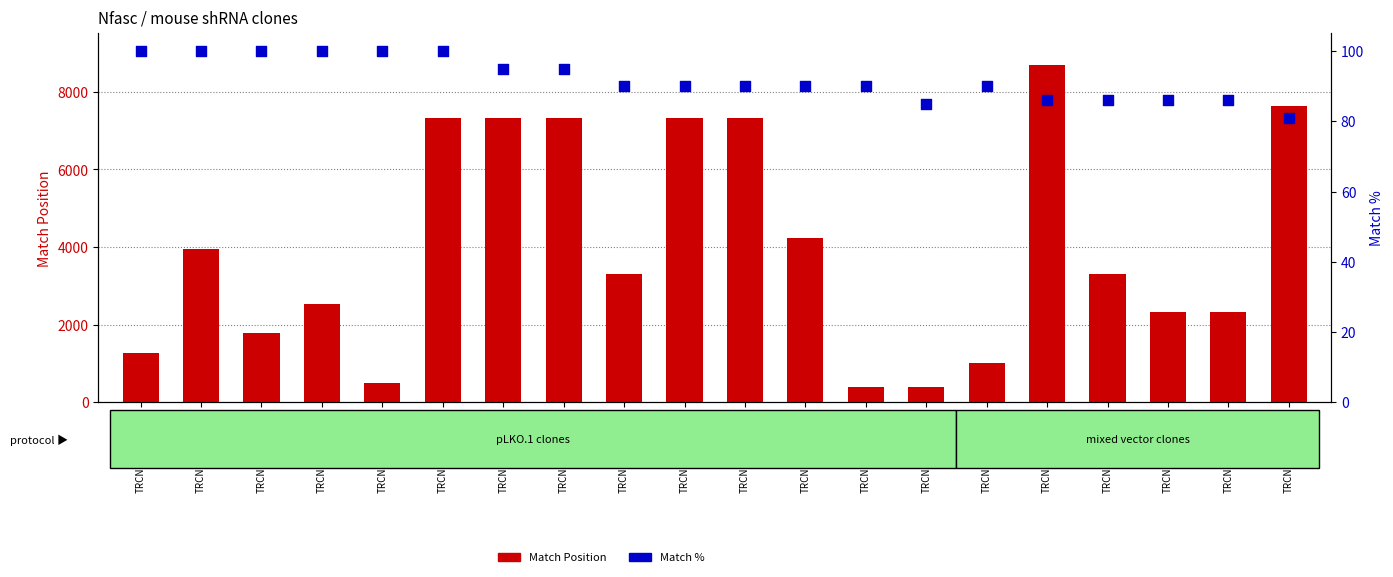

Which series contains the highest Y value?

Match Position